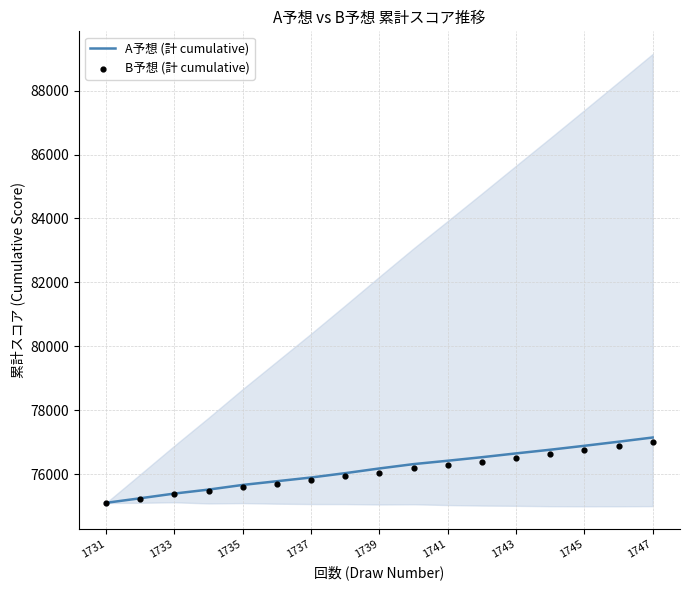

What are all the series names shown in the legend?

A予想 (計 cumulative), B予想 (計 cumulative)